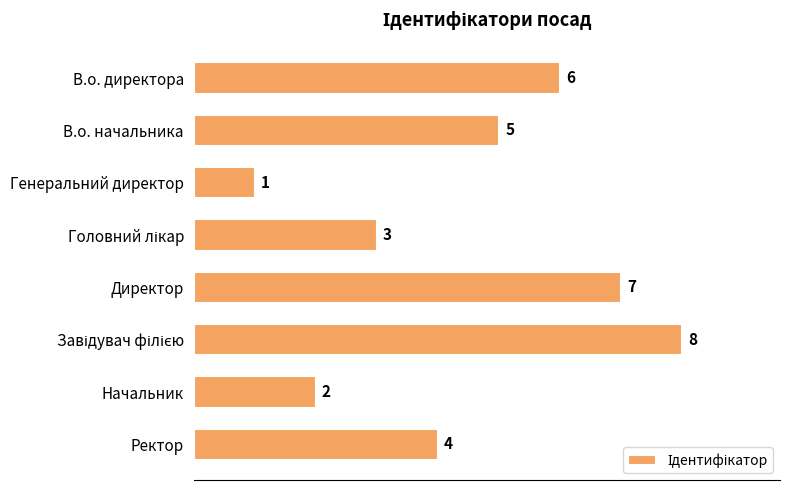

Does the chart contain stacked bars?

No